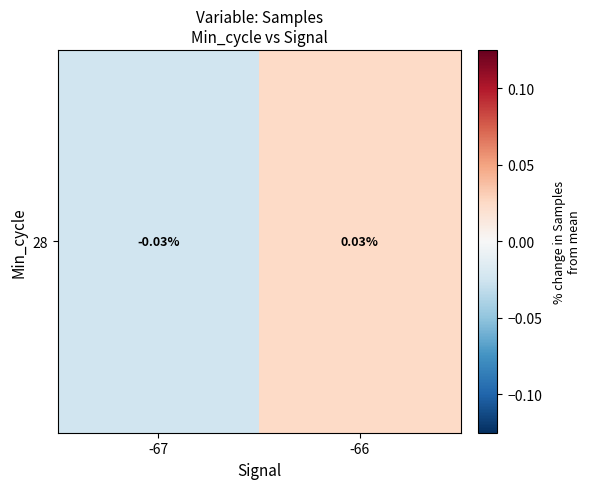

True or false: the data shows -0.0 at -67.

False